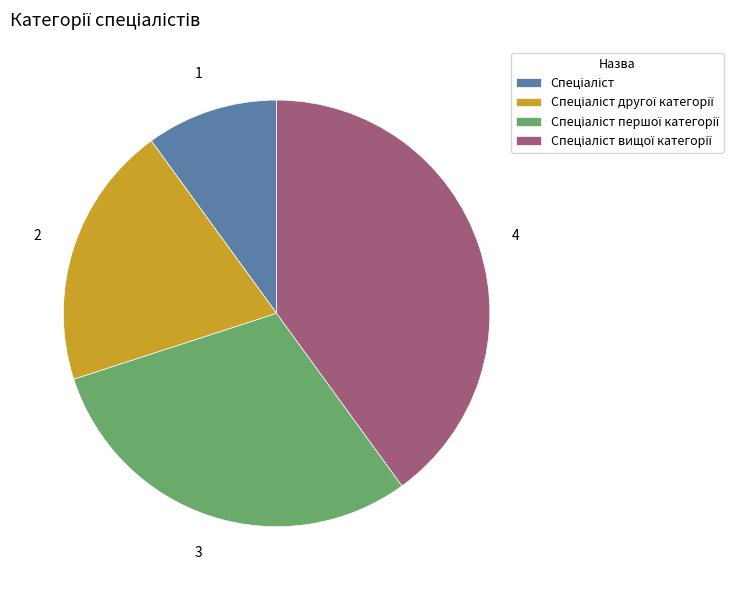

Is there a majority slice in this chart?

No